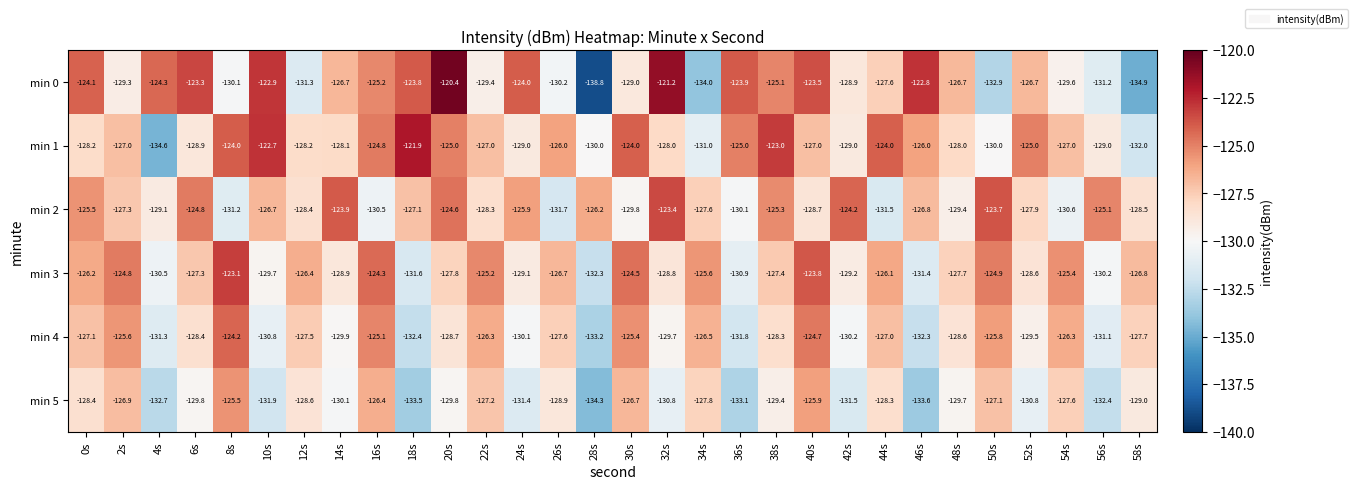

Which series has the largest total across all categories?

min 1